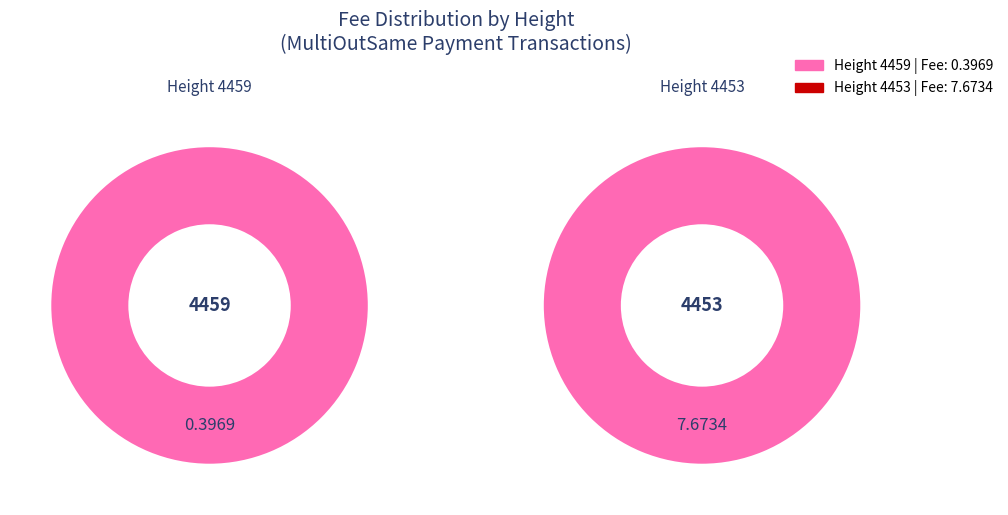

To the nearest percent, what is the difference between the 4459 and 4453 slice percentages?

90%